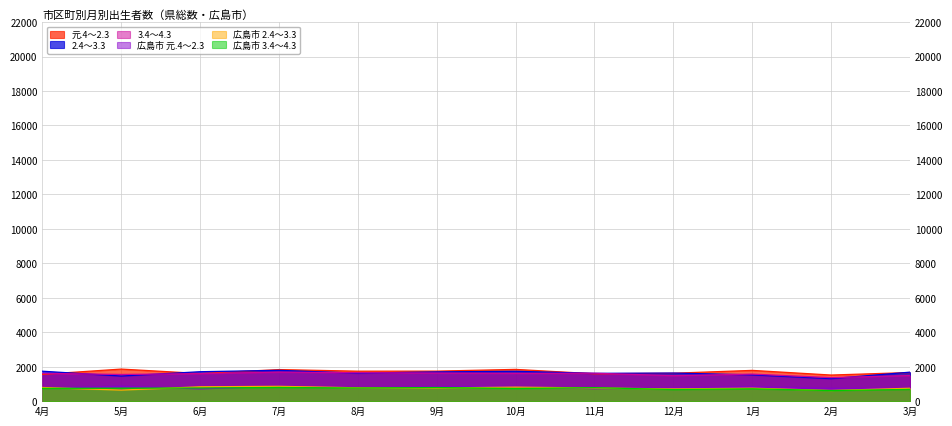

How many values in the 元.4～2.3 series exceed 1739?

5